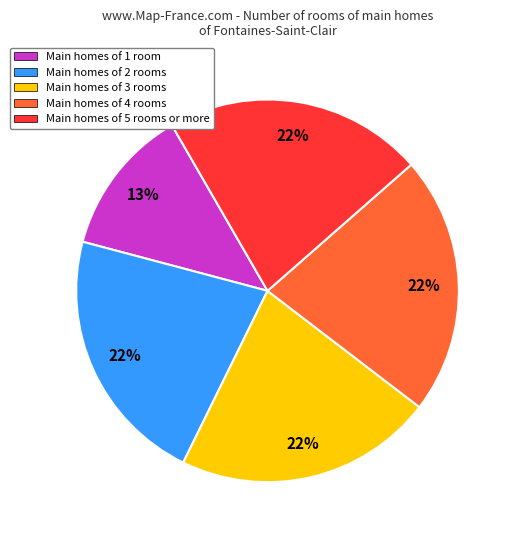

To the nearest percent, what is the average slice percentage?

20%